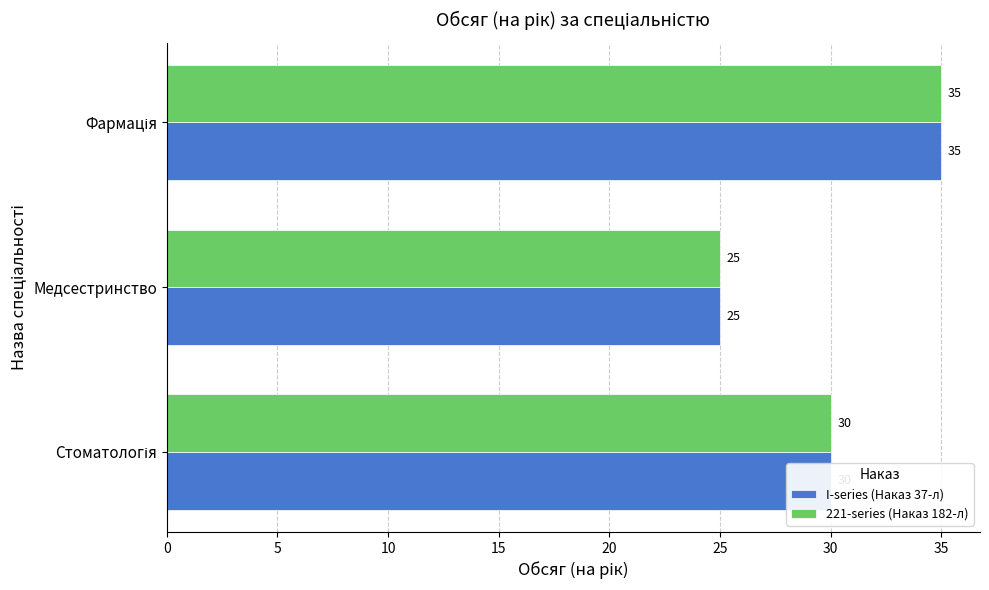

What is the minimum value for 221-series (Наказ 182-л)?

25